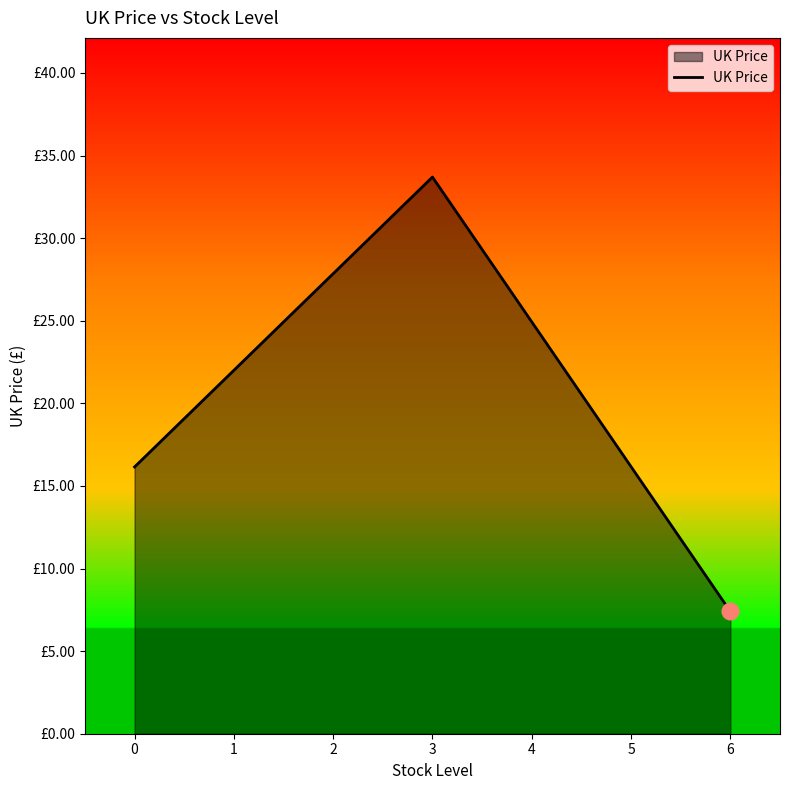

Is this an area chart (filled region under the line)?

Yes